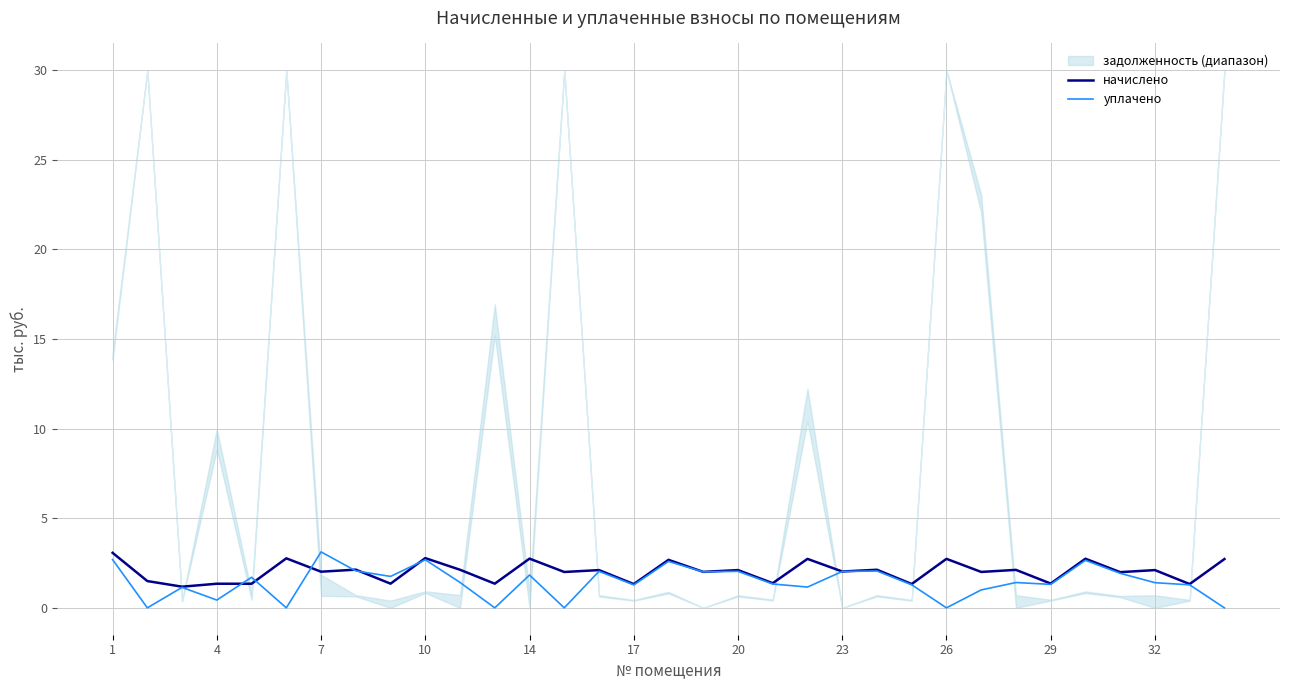

What is the maximum value for начислено?

3.1